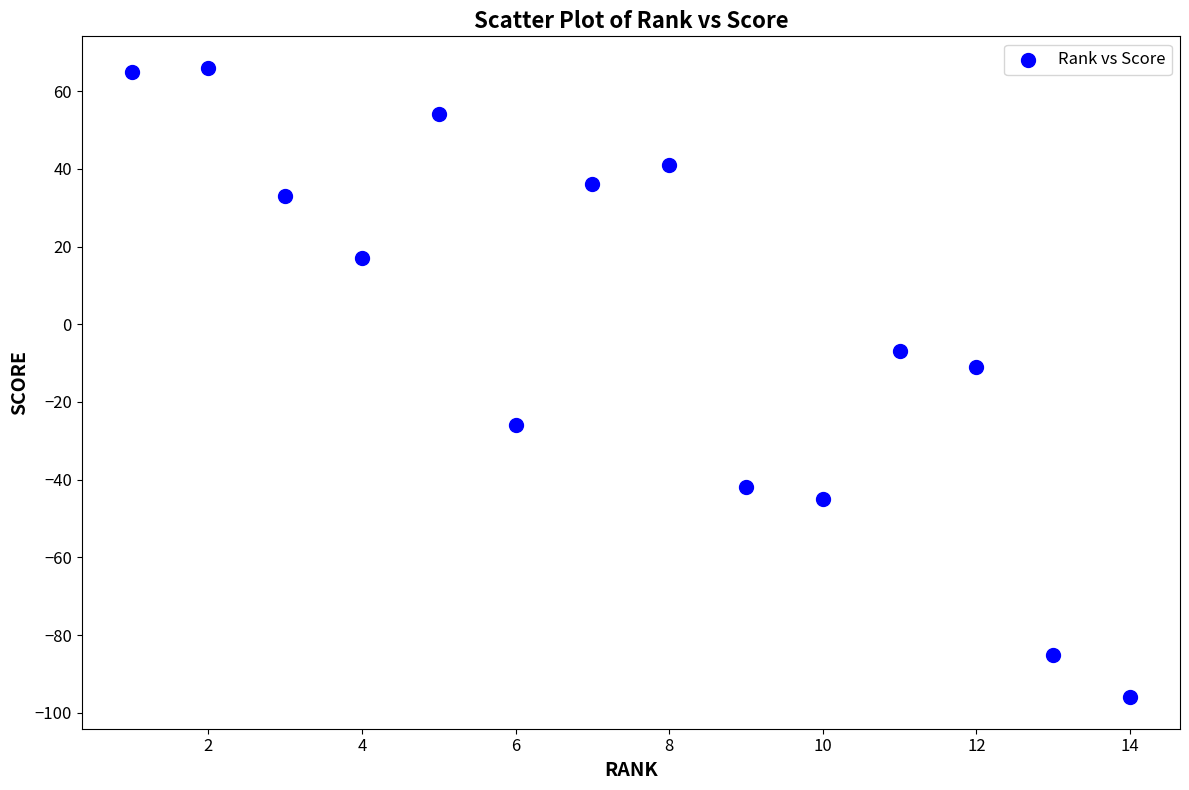

What Y value in the scatter plot is closest to -15?

-11